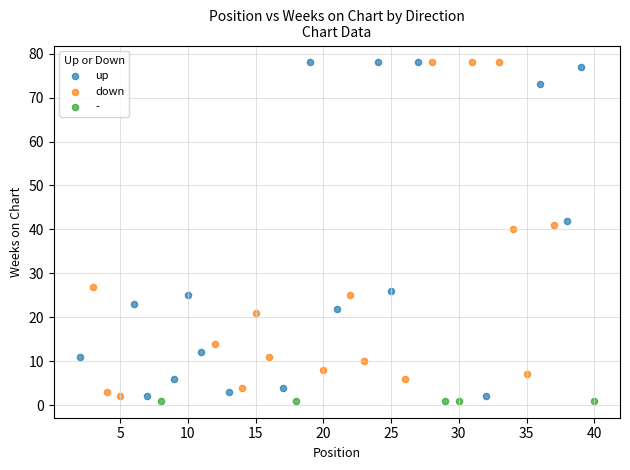

What are all the series names shown in the legend?

up, down, -